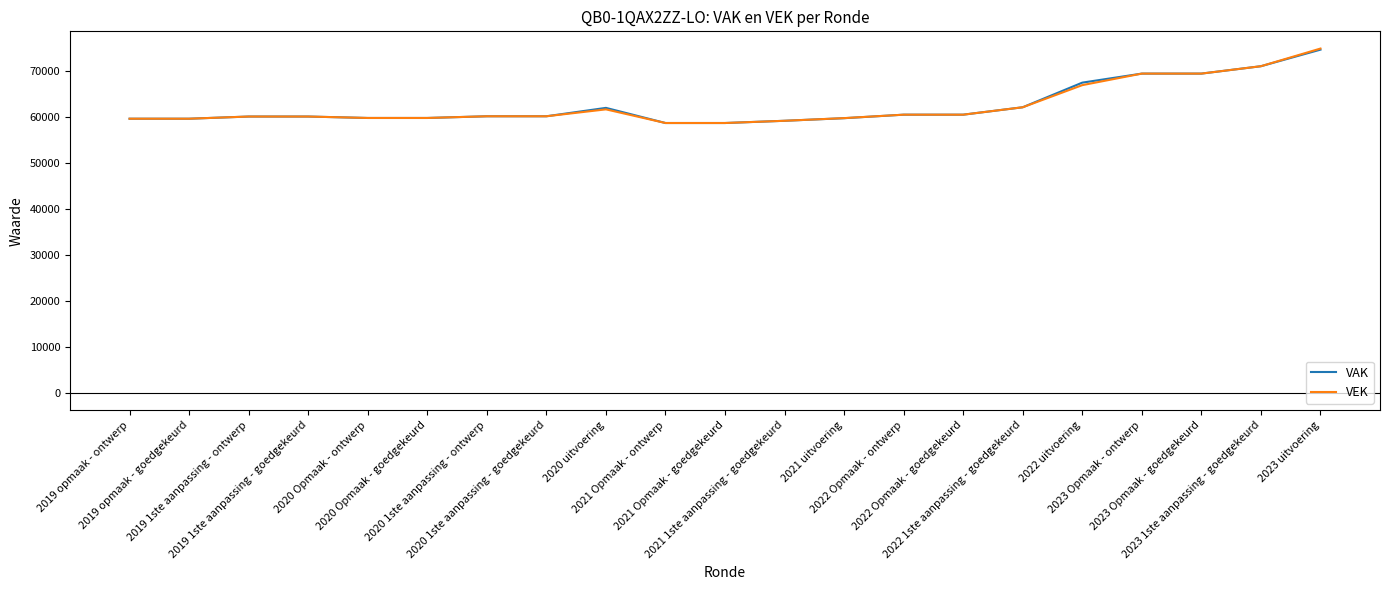

Is the value of VEK at 2023 uitvoering greater than the value of VAK at 2020 Opmaak - ontwerp?

Yes